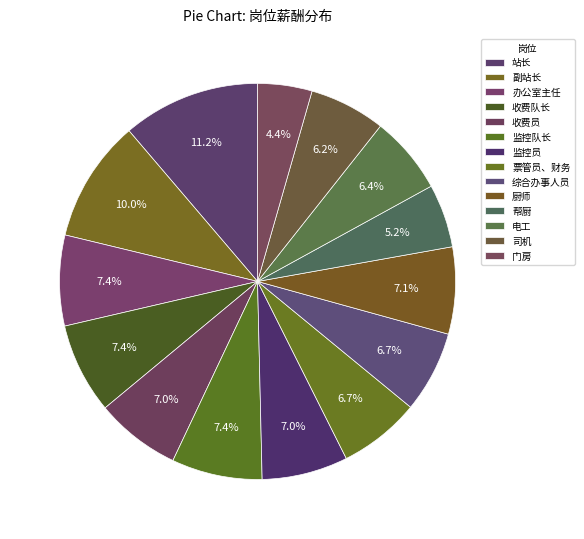

What is the change in value from 收费队长 to 收费员?

-300